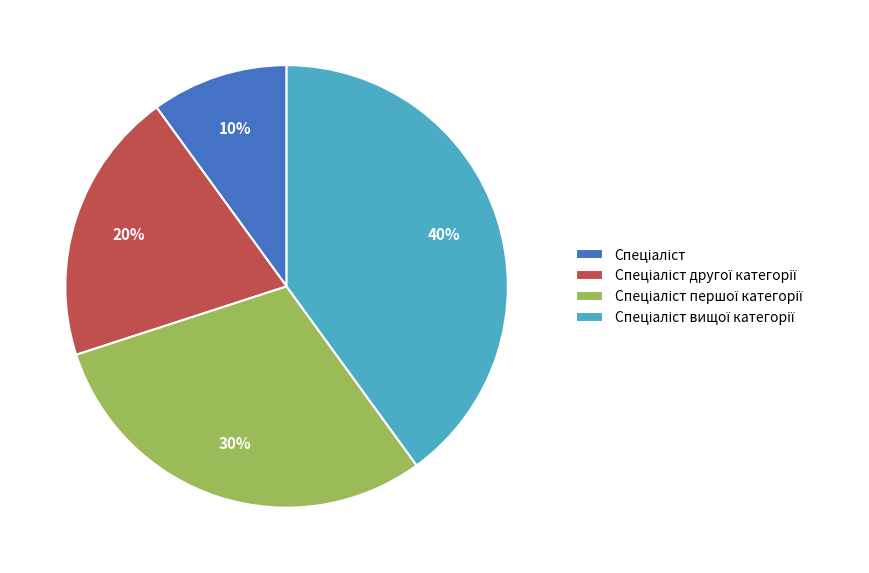

To the nearest percent, what is the average slice percentage?

25%